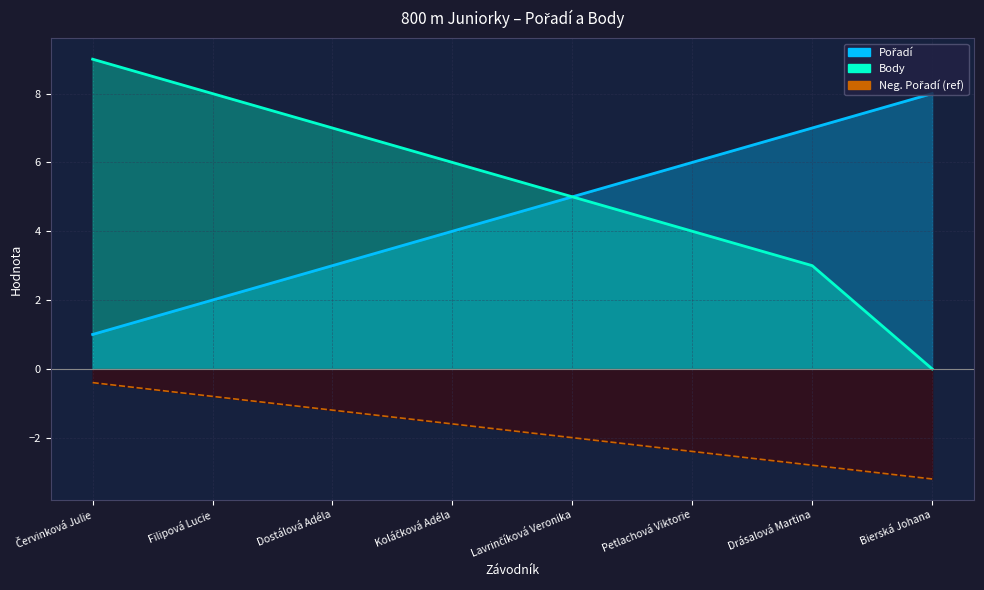

What is the smallest value displayed?

-3.2